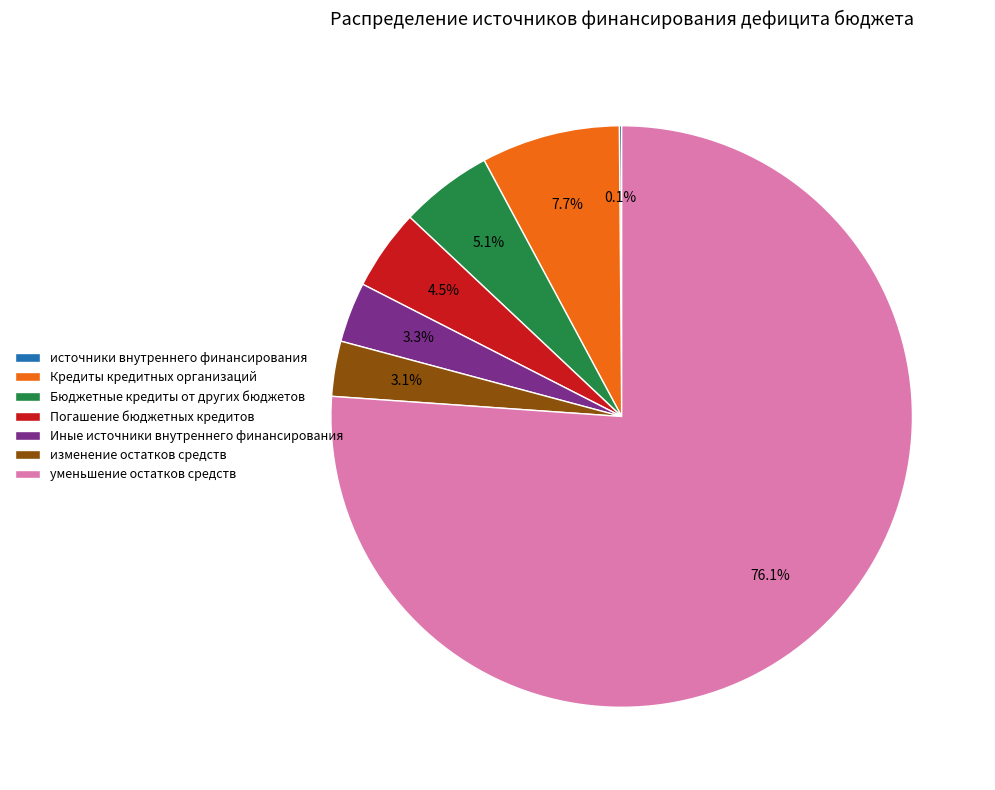

Which slice is the largest?

уменьшение остатков средств